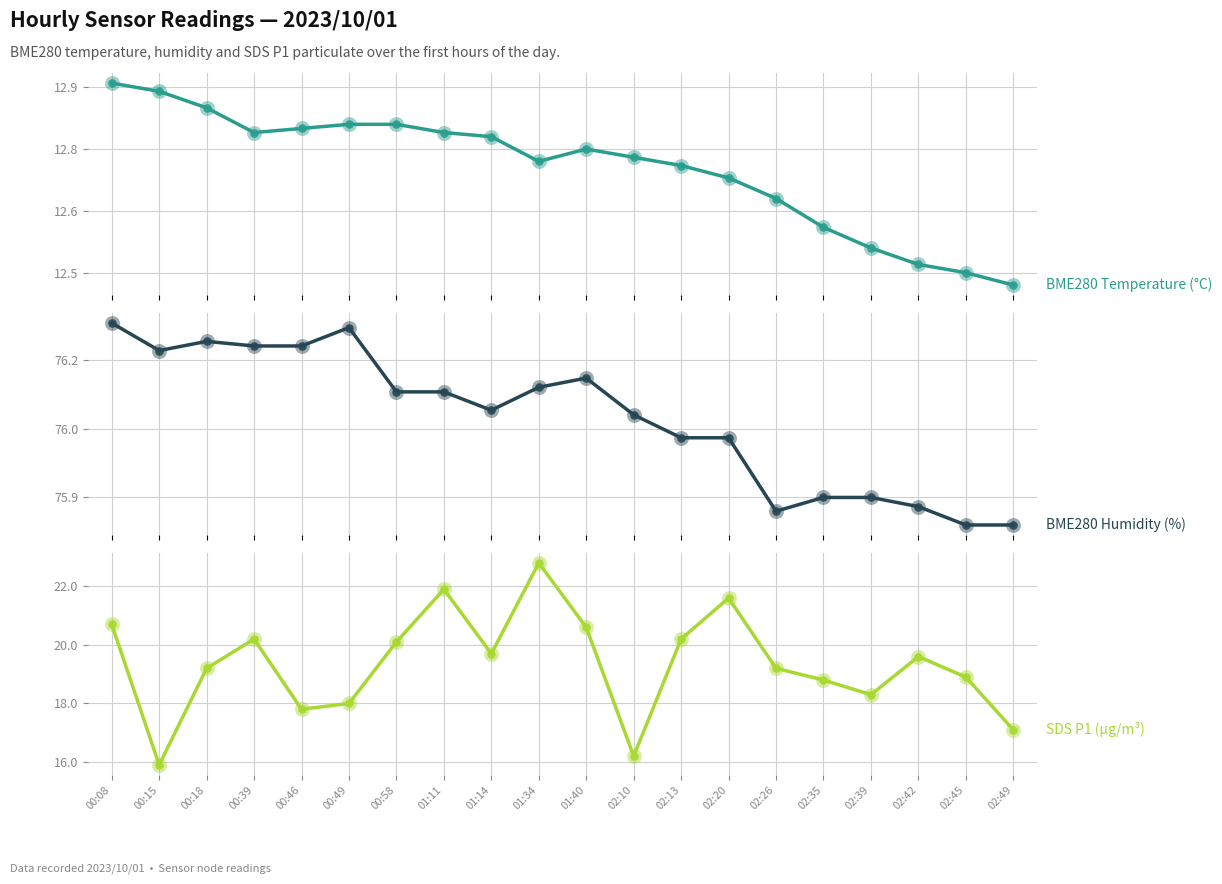

Which series has the largest total across all categories?

BME280_humidity